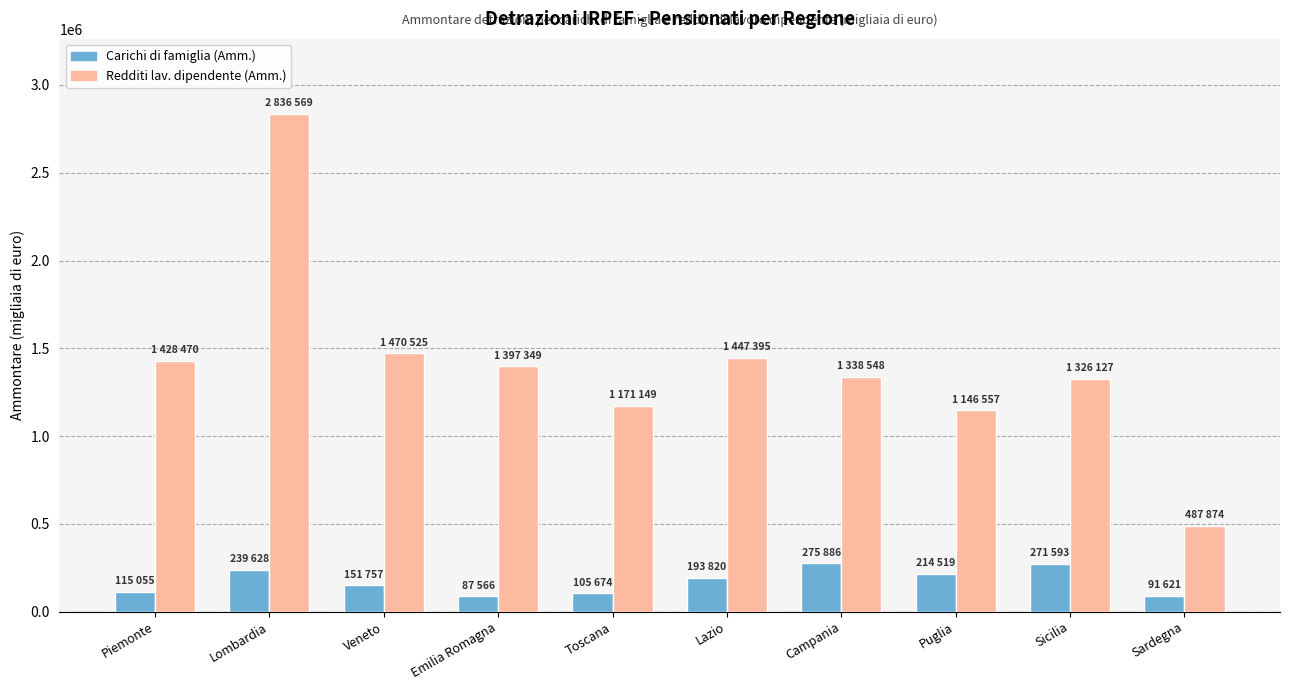

Are the bars horizontal?

No